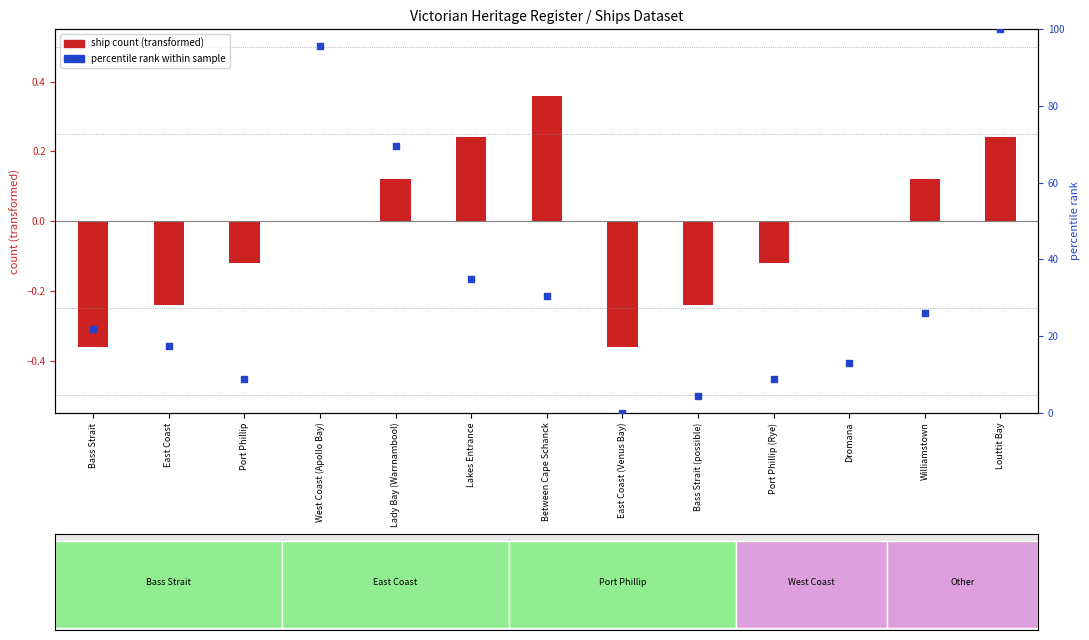

At how many categories does at least one series exceed 48?

3